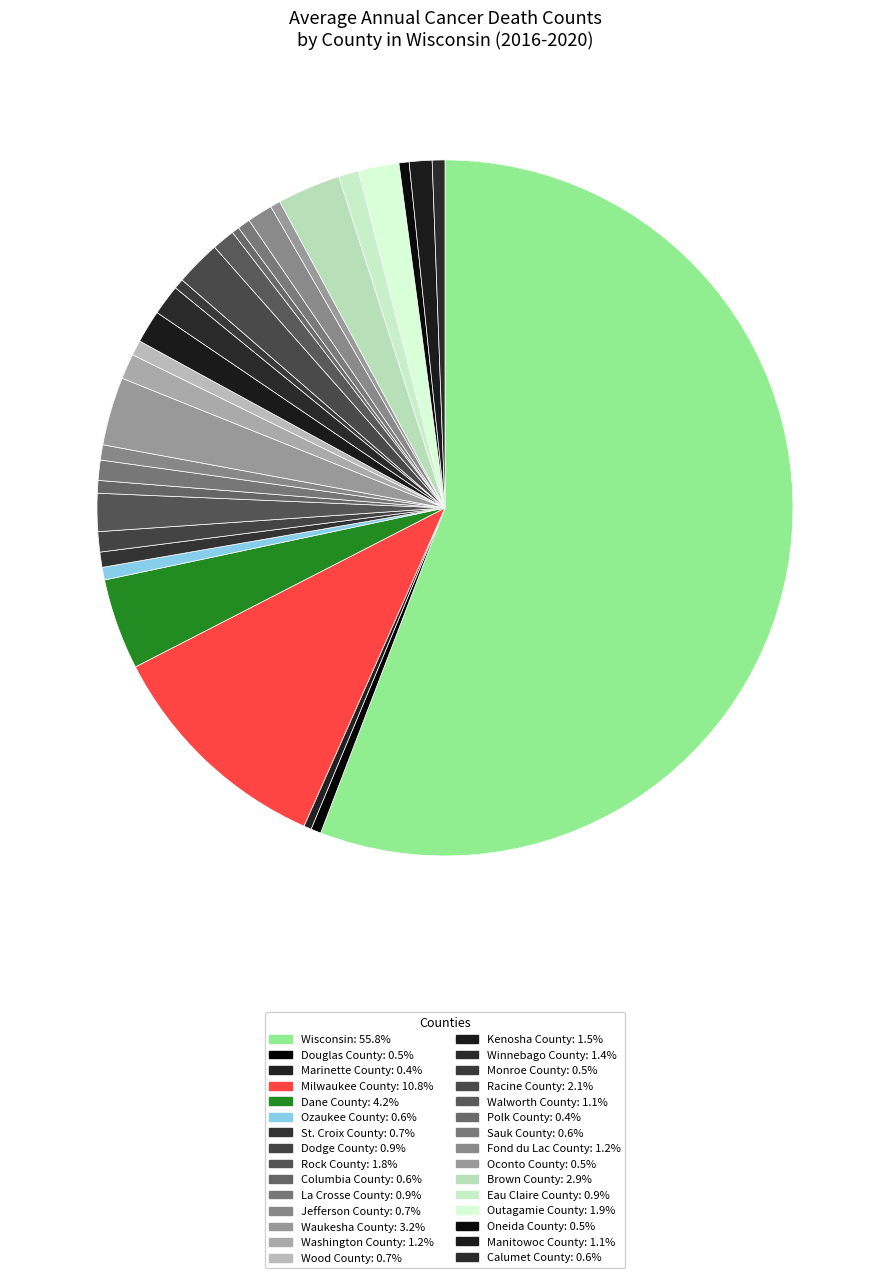

How many slices are in this pie chart?

30